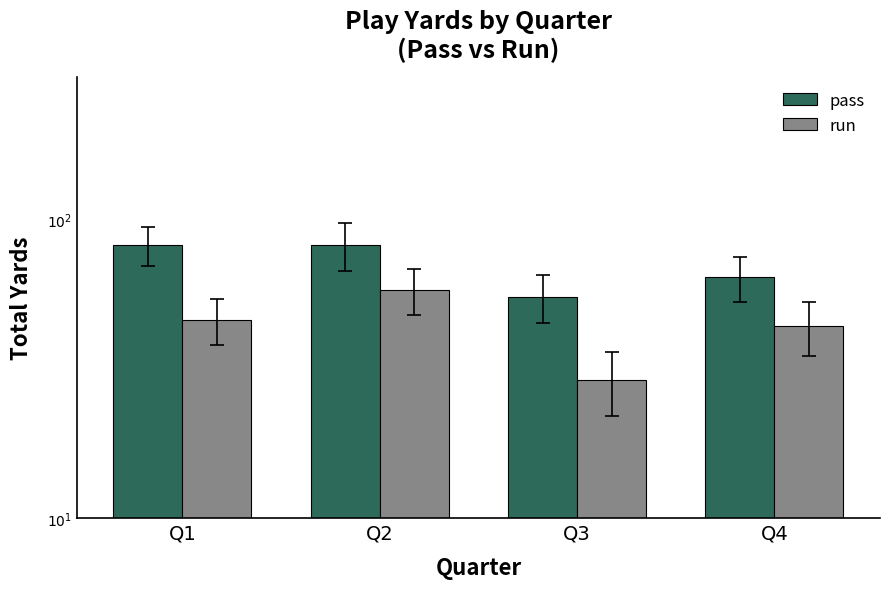

What is the total value across all series at Q2?

140